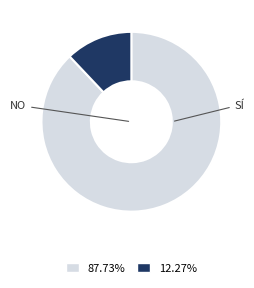

Does any single category account for the majority?

Yes